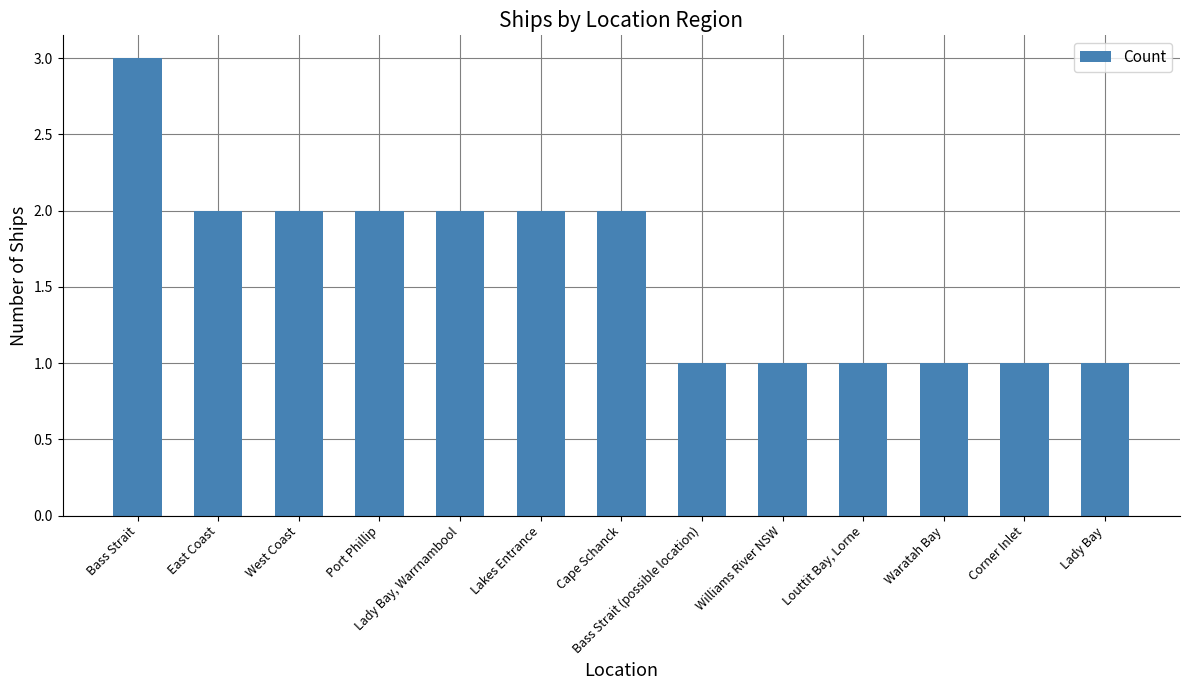

Reading left to right, extract all data points from this chart.

3	2	2	2	2	2	2	1	1	1	1	1	1